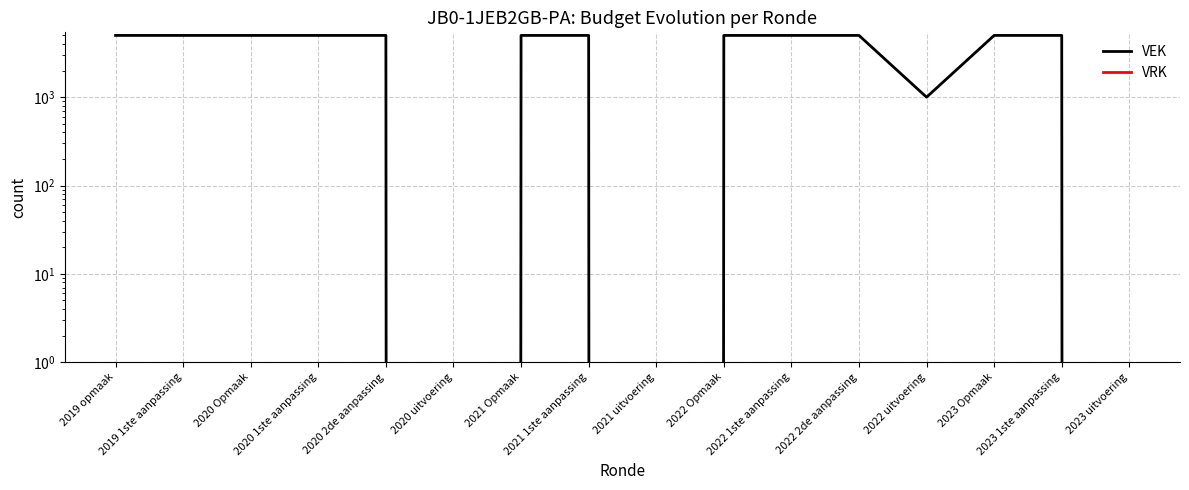

What is the label of the 2nd point from the right?

2023 1ste aanpassing